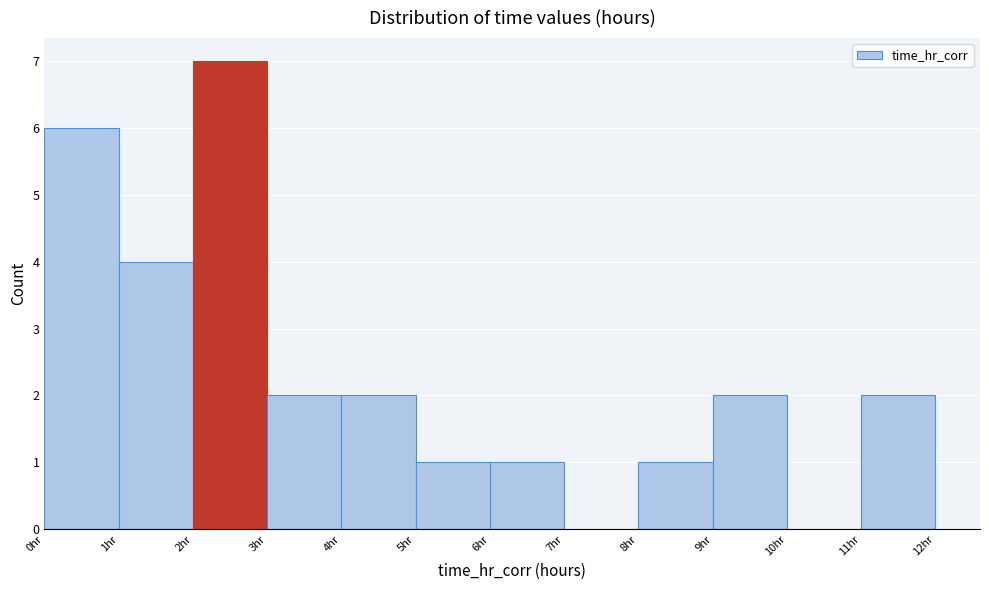

Which range on the x-axis has the tallest bar?

2 to 3